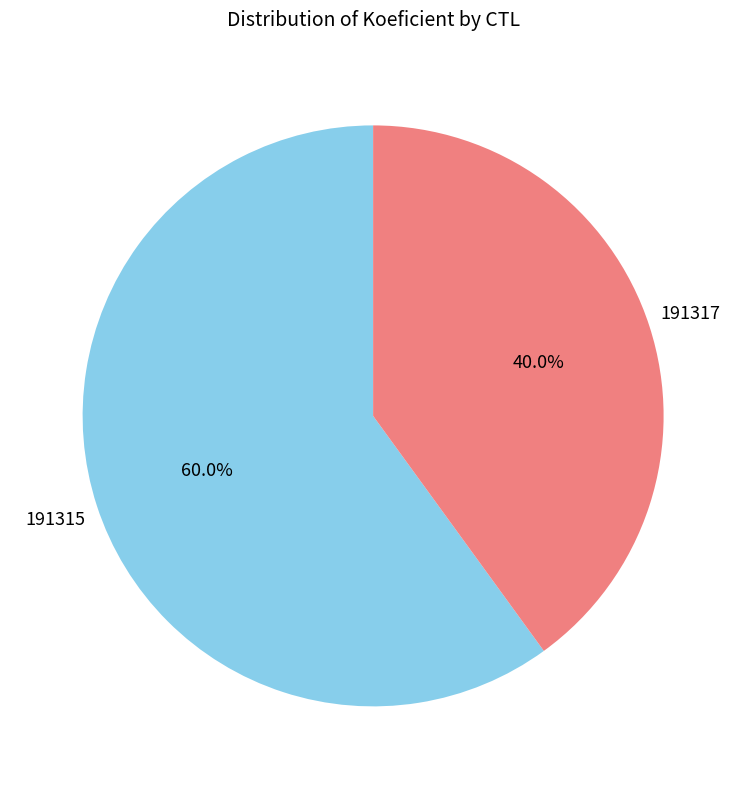

Is there any slice that represents more than half of the pie?

Yes